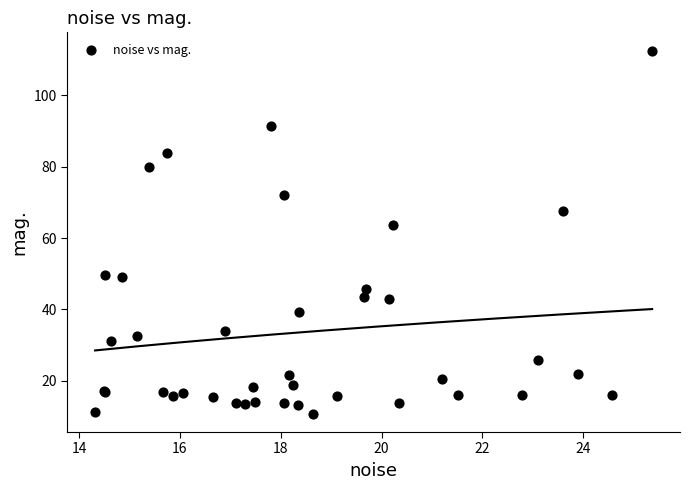

What Y value in the scatter plot is closest to 61?

63.7